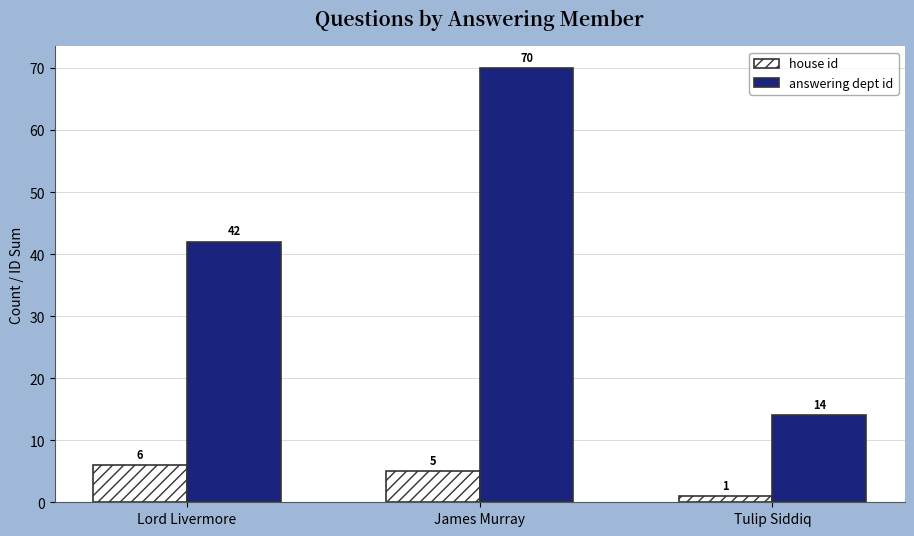

Which series has the largest total across all categories?

answering dept id